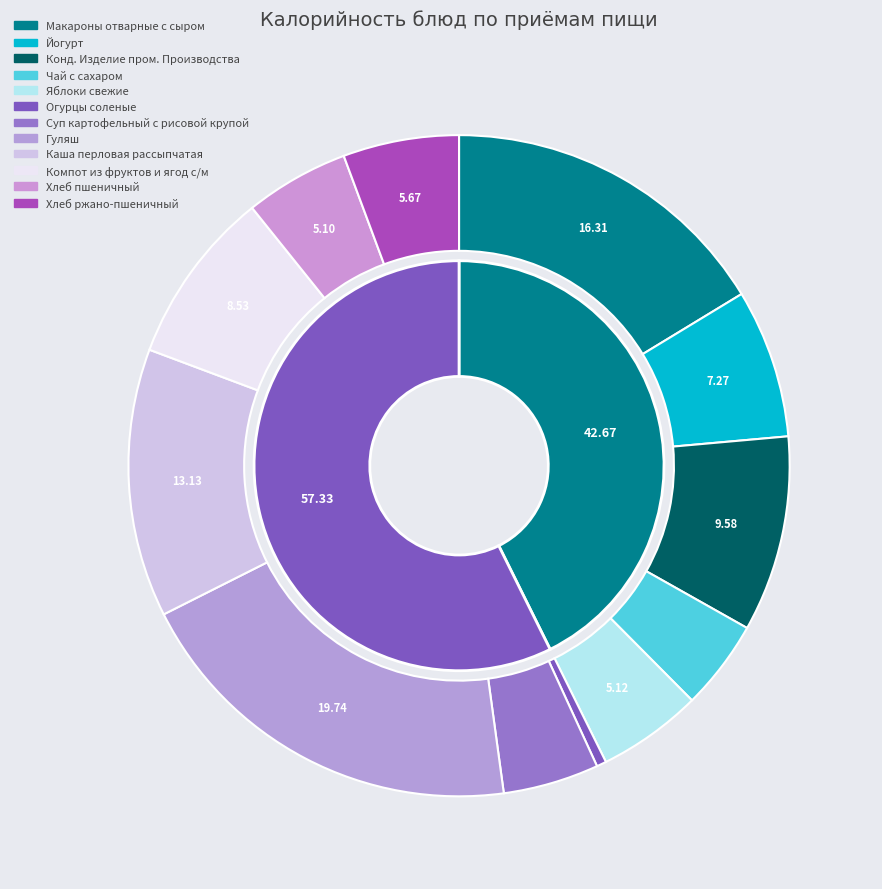

What is the ratio of the value at Огурцы соленые to the value at Суп картофельный с рисовой крупой?

0.1